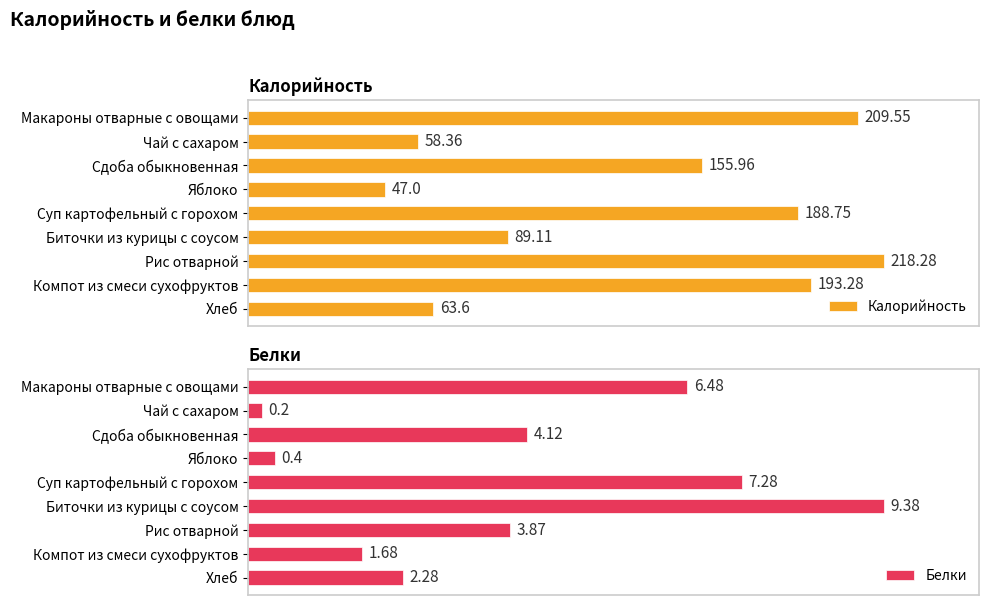

Which category has the highest value in the Калорийность series?

Рис отварной